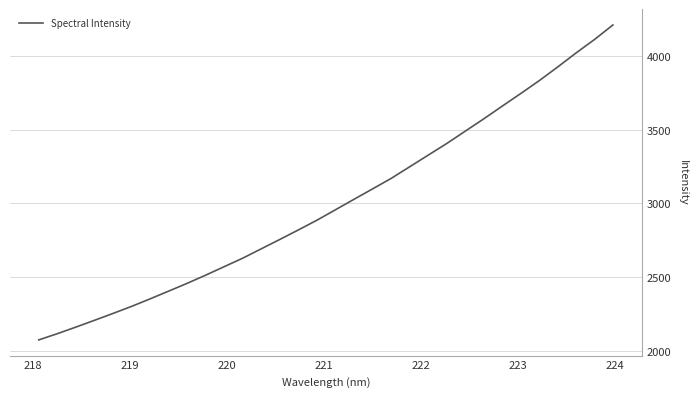

What is the difference between the maximum and minimum values?

2136.7